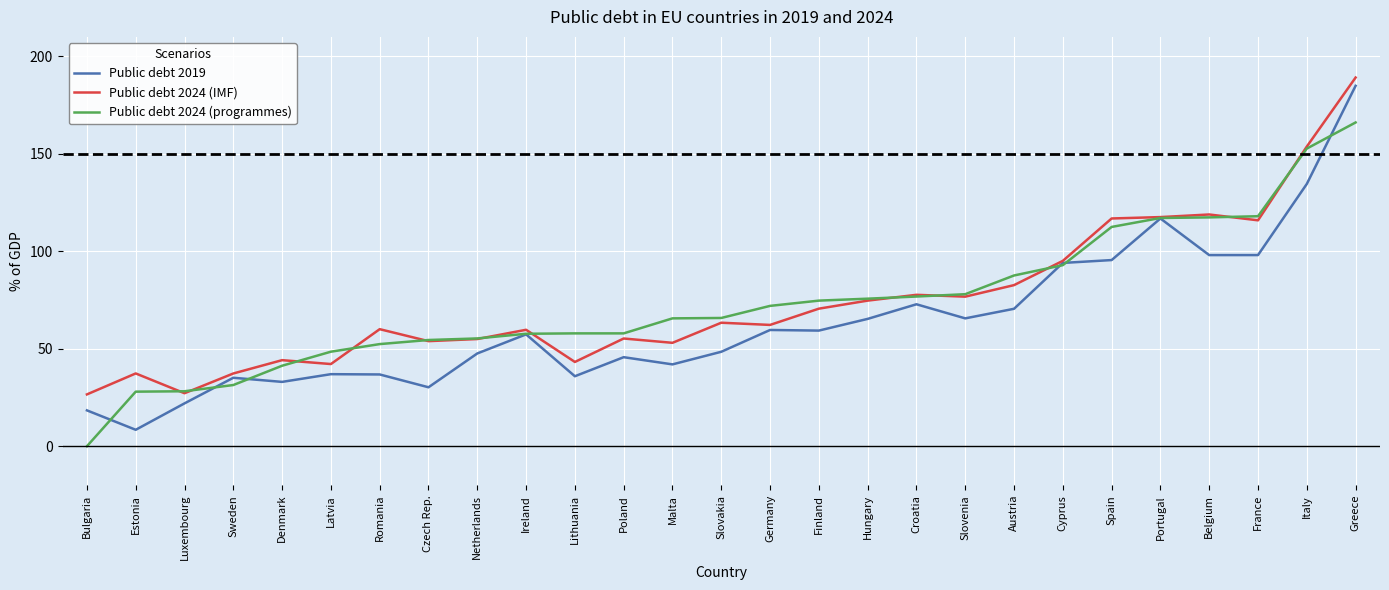

What is the difference between the maximum and minimum values in the Public debt 2024 (IMF) series?

162.6